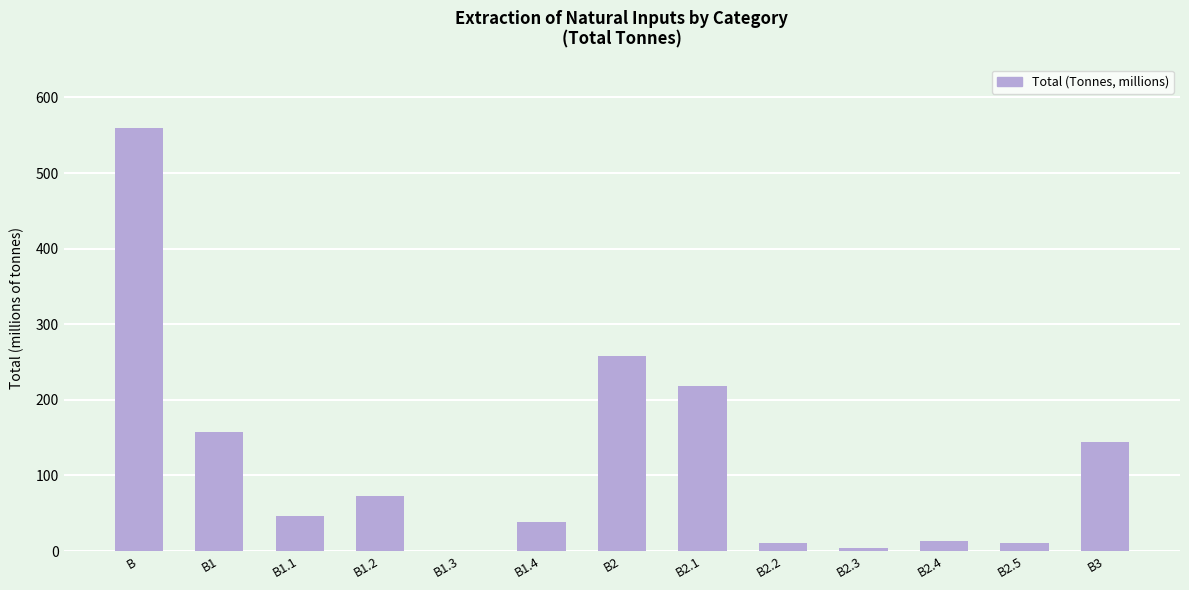

Which has a higher value, B or B1.1?

B